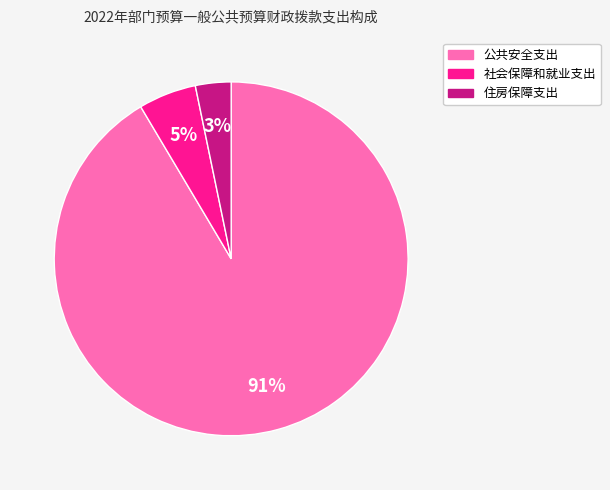

Rank the categories by value from lowest to highest.

住房保障支出, 社会保障和就业支出, 公共安全支出